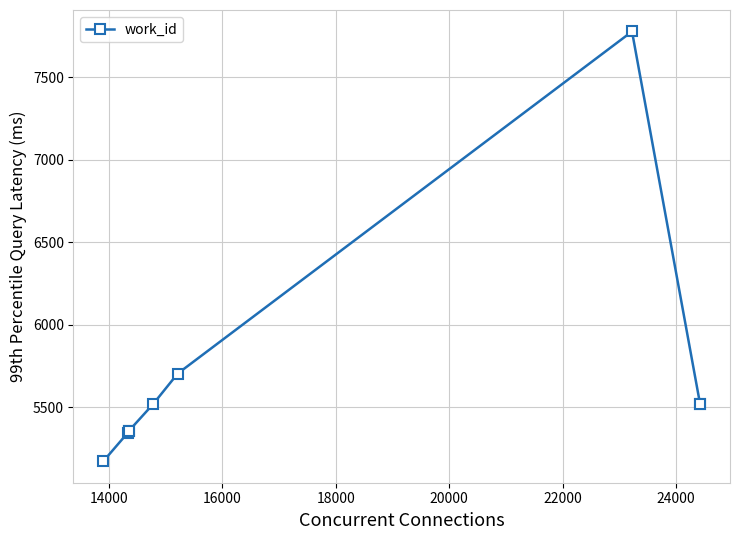

Count the number of data series in this chart.

1